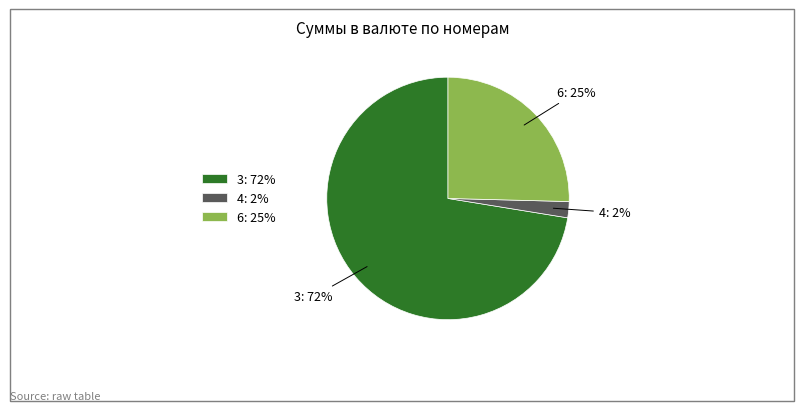

To the nearest percent, what percentage of the pie is 6?

25%